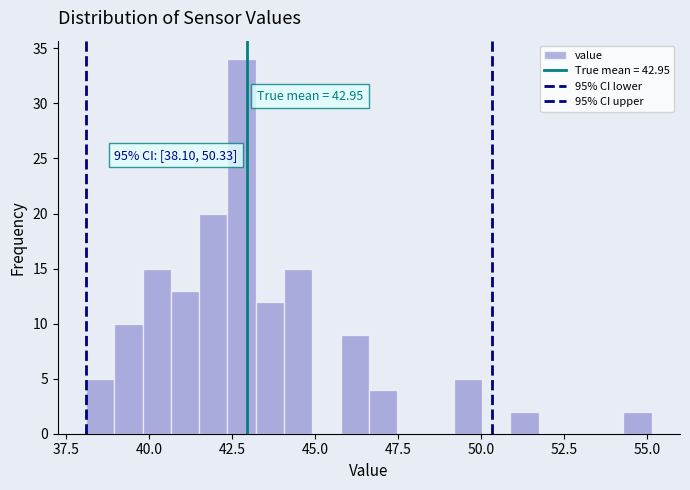

Around what value on the x-axis is the tallest bar? Give the approximate position of its centre, as read against the axis.

43.0